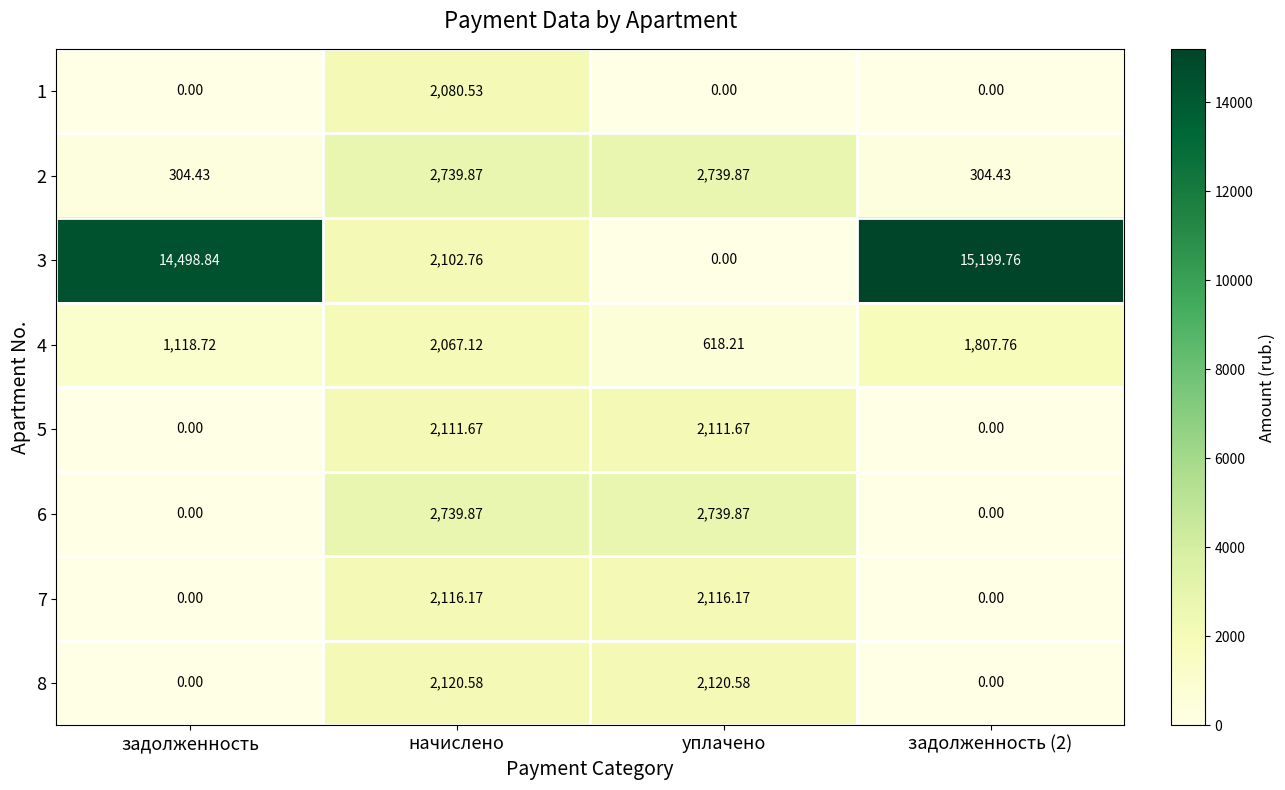

At which label is 3 closest to 7599?

начислено